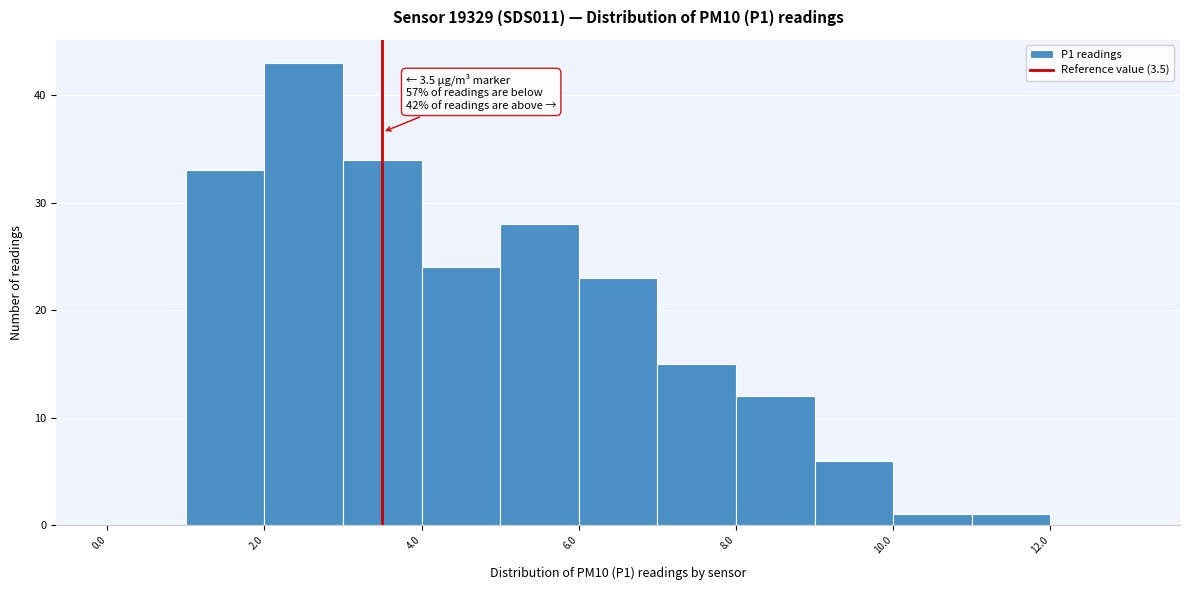

Which range on the x-axis has the tallest bar?

2 to 3